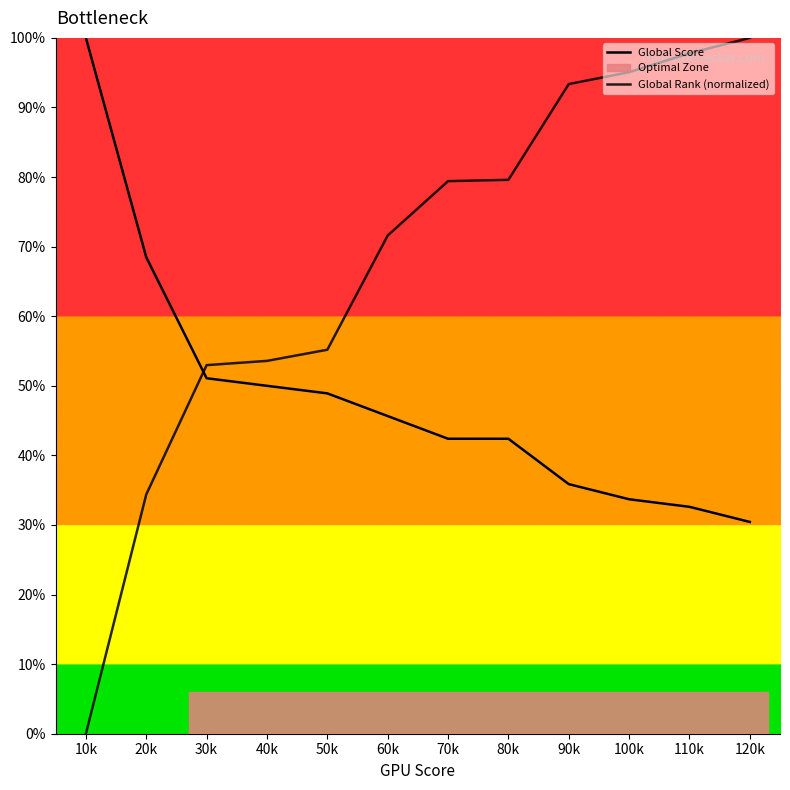

Between which two adjacent categories do Global Score and Global Rank (normalized) first intersect?

20k and 30k